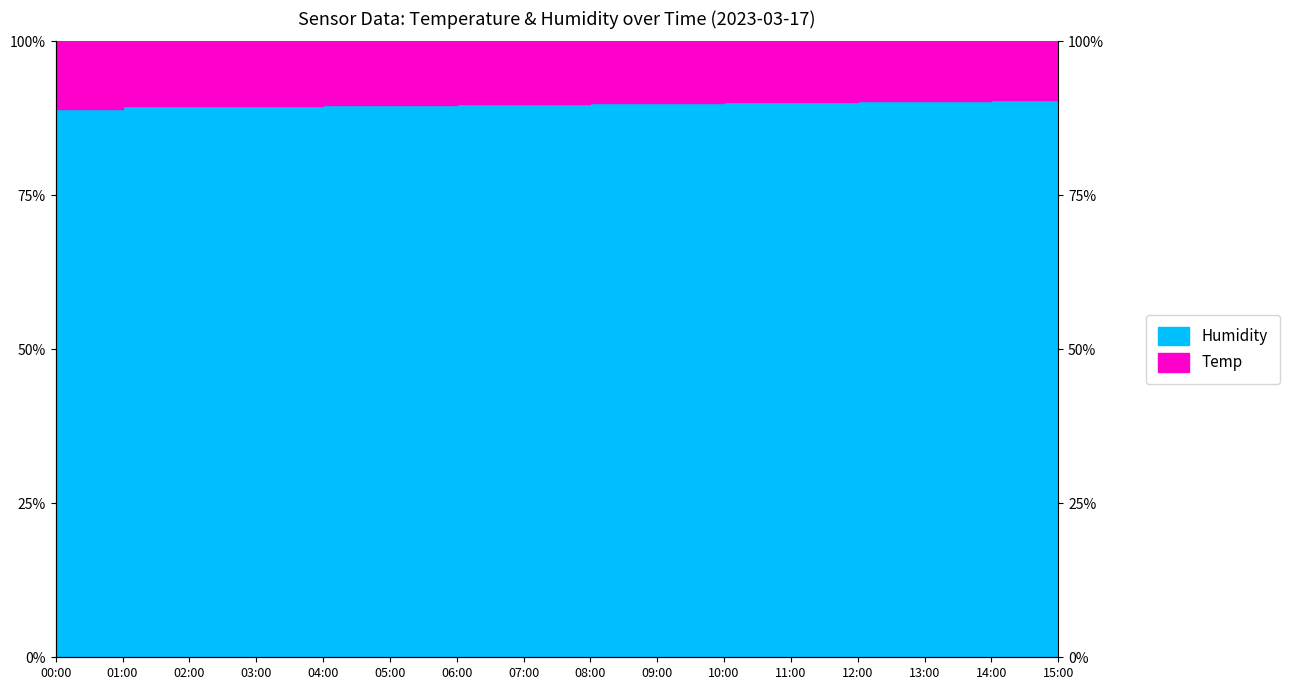

Between 00:00 and 11:00, which is larger?

11:00